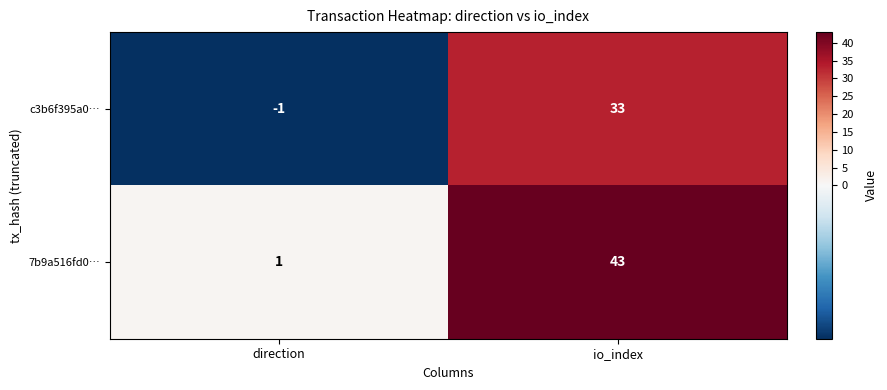

Is it true that c3b6f395a0… equals 33 at io_index?

True